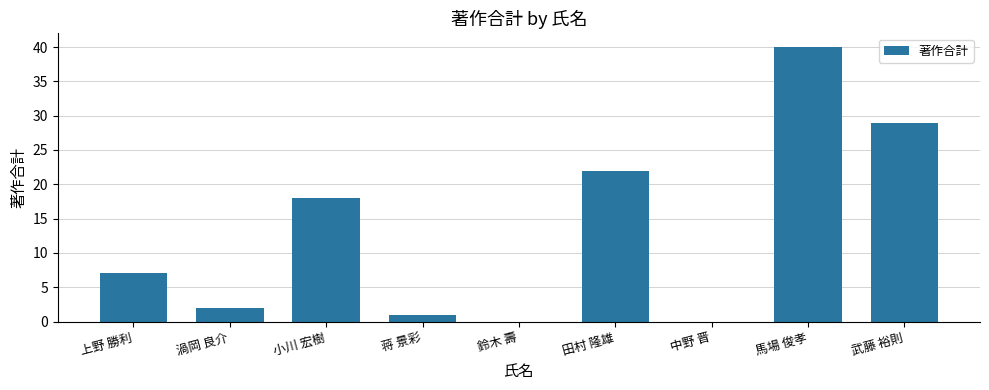

Reading left to right, extract all data points from this chart.

7	2	18	1	0	22	0	40	29